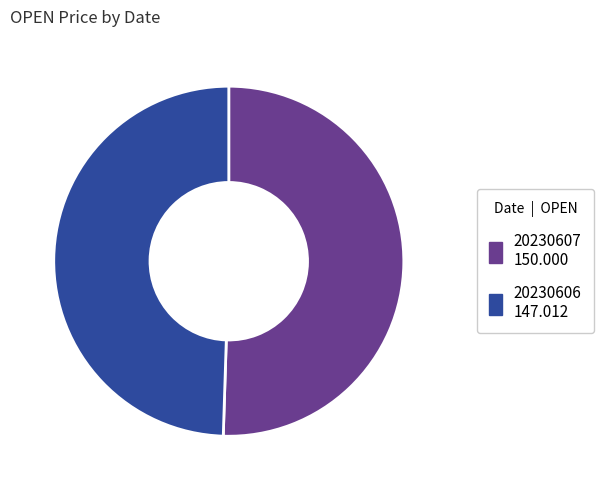

Combined, do 20230607 and 20230606 account for over 50%?

Yes